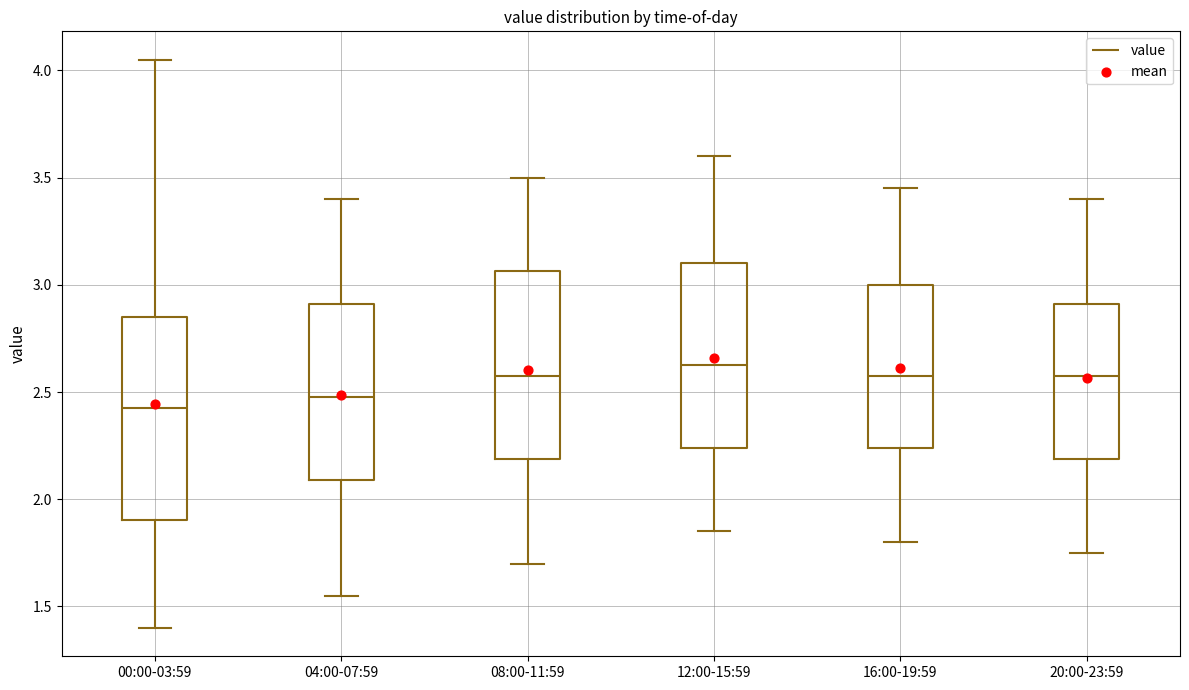

Reading left to right, transcribe this box plot: for each box, give where its median line is, the range the box spans, and where its two whiskers end, as read against the y-axis. The values are not printed on the chart, so give them approximately, as read against the axis.

00:00-03:59: median 2.45, box 1.90 to 2.85, whiskers 1.40 to 4.05
04:00-07:59: median 2.50, box 2.10 to 2.90, whiskers 1.55 to 3.40
08:00-11:59: median 2.60, box 2.20 to 3.05, whiskers 1.70 to 3.50
12:00-15:59: median 2.65, box 2.25 to 3.10, whiskers 1.85 to 3.60
16:00-19:59: median 2.60, box 2.25 to 3.00, whiskers 1.80 to 3.45
20:00-23:59: median 2.60, box 2.20 to 2.90, whiskers 1.75 to 3.40